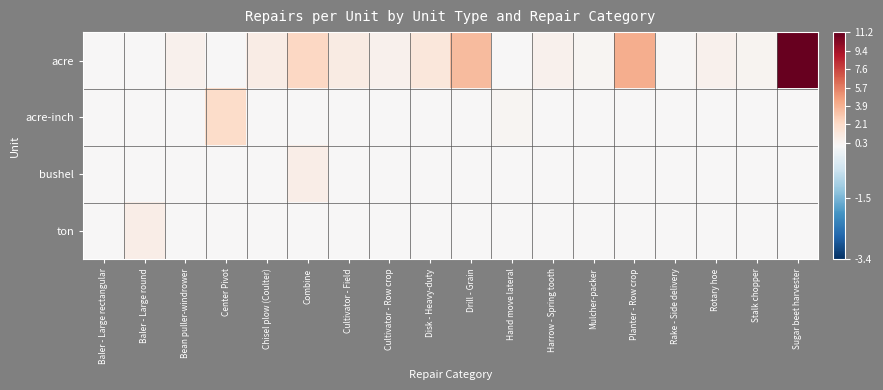

Reading left to right, extract all data points from this chart.

acre: Baler - Large rectangular=0.0	Baler - Large round=0.0	Bean puller-windrower=0.5	Center Pivot=0.0	Chisel plow (Coulter)=0.8	Combine=2.3	Cultivator - Field=0.9	Cultivator - Row crop=0.5	Disk - Heavy-duty=1.3	Drill - Grain=3.5	Hand move lateral=0.0	Harrow - Spring tooth=0.5	Mulcher-packer=0.2	Planter - Row crop=4.1	Rake - Side delivery=0.2	Rotary hoe=0.5	Stalk chopper=0.3	Sugar beet harvester=11.2
acre-inch: Baler - Large rectangular=0.0	Baler - Large round=0.0	Bean puller-windrower=0.0	Center Pivot=2.1	Chisel plow (Coulter)=0.0	Combine=0.0	Cultivator - Field=0.0	Cultivator - Row crop=0.0	Disk - Heavy-duty=0.0	Drill - Grain=0.0	Hand move lateral=0.2	Harrow - Spring tooth=0.0	Mulcher-packer=0.0	Planter - Row crop=0.0	Rake - Side delivery=0.0	Rotary hoe=0.0	Stalk chopper=0.0	Sugar beet harvester=0.0
bushel: Baler - Large rectangular=0.0	Baler - Large round=0.0	Bean puller-windrower=0.0	Center Pivot=0.0	Chisel plow (Coulter)=0.0	Combine=0.7	Cultivator - Field=0.0	Cultivator - Row crop=0.0	Disk - Heavy-duty=0.0	Drill - Grain=0.0	Hand move lateral=0.0	Harrow - Spring tooth=0.0	Mulcher-packer=0.0	Planter - Row crop=0.0	Rake - Side delivery=0.0	Rotary hoe=0.0	Stalk chopper=0.0	Sugar beet harvester=0.0
ton: Baler - Large rectangular=0.0	Baler - Large round=0.7	Bean puller-windrower=0.0	Center Pivot=0.0	Chisel plow (Coulter)=0.0	Combine=0.0	Cultivator - Field=0.0	Cultivator - Row crop=0.0	Disk - Heavy-duty=0.0	Drill - Grain=0.0	Hand move lateral=0.0	Harrow - Spring tooth=0.0	Mulcher-packer=0.0	Planter - Row crop=0.0	Rake - Side delivery=0.0	Rotary hoe=0.0	Stalk chopper=0.0	Sugar beet harvester=0.0